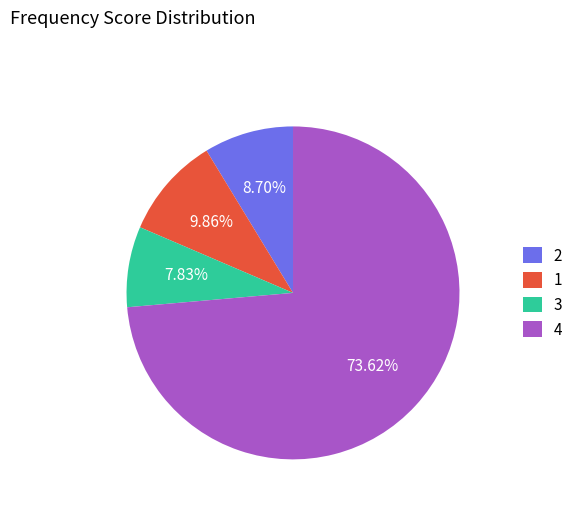

Which category has the smallest portion of the pie?

3